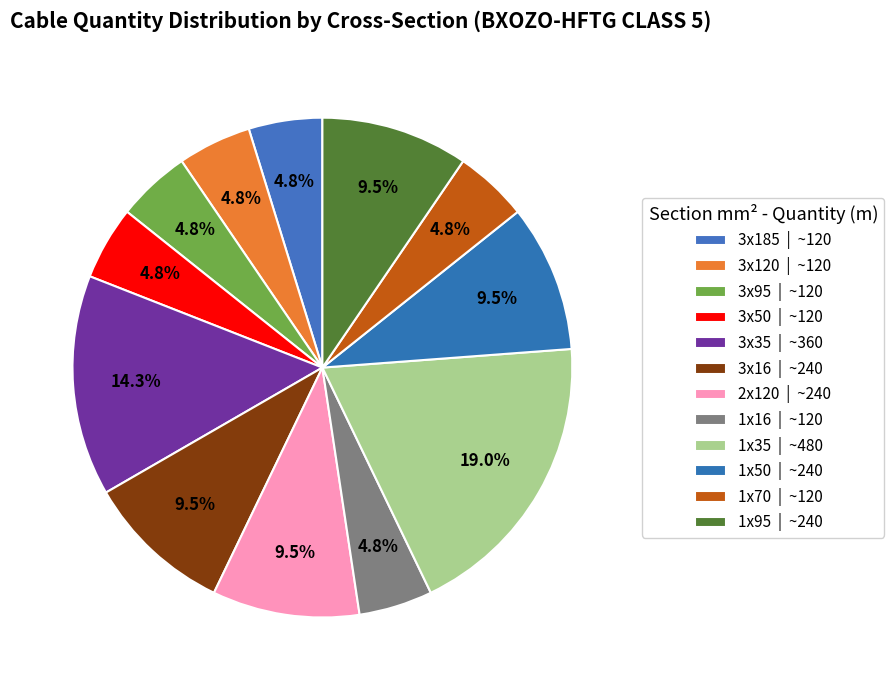

How many slices are in this pie chart?

12